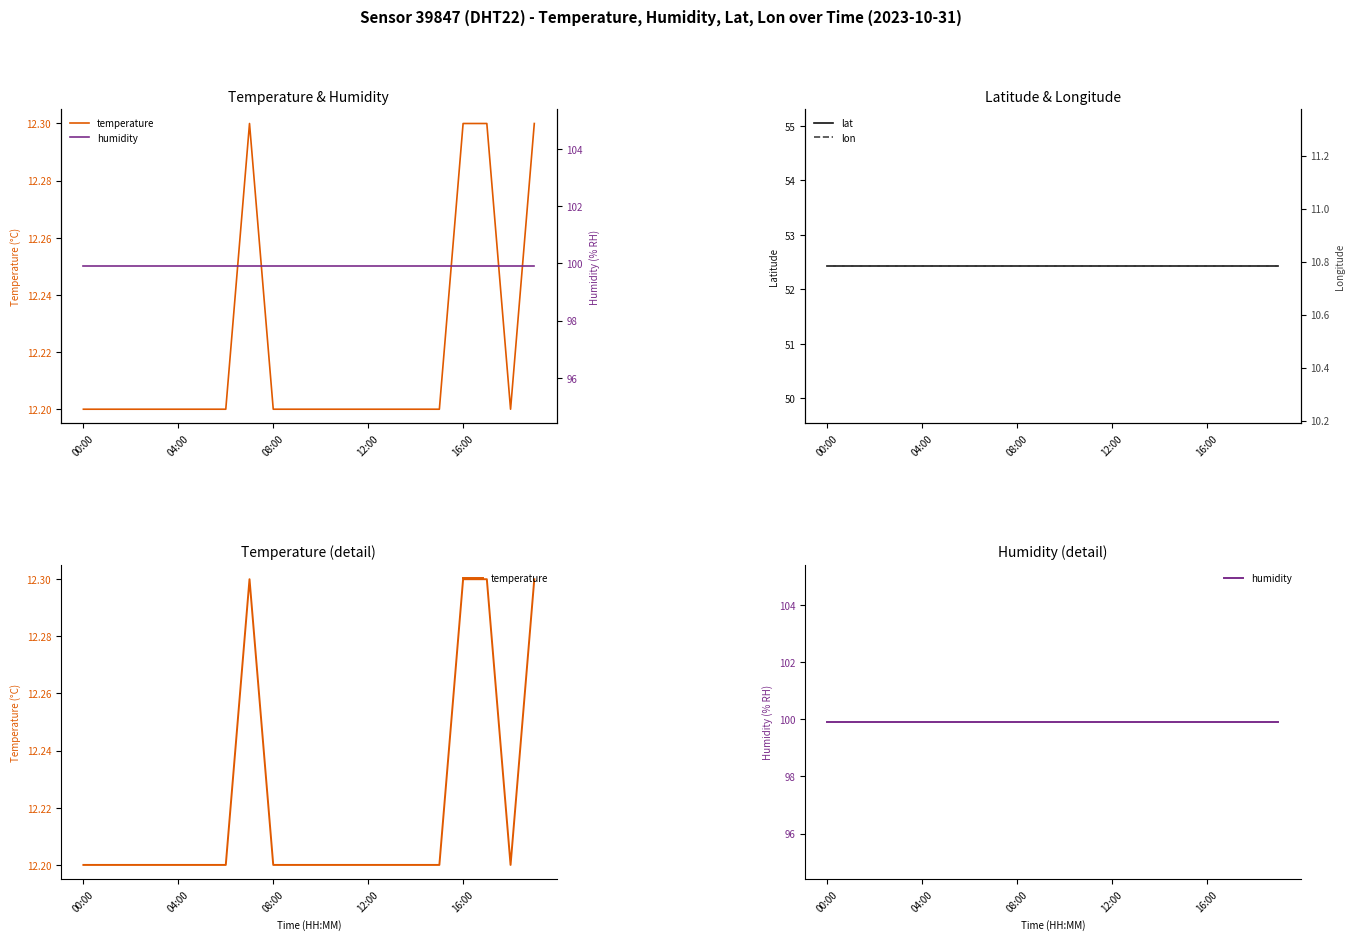

Is it true that humidity equals 99.9 at 6?

True